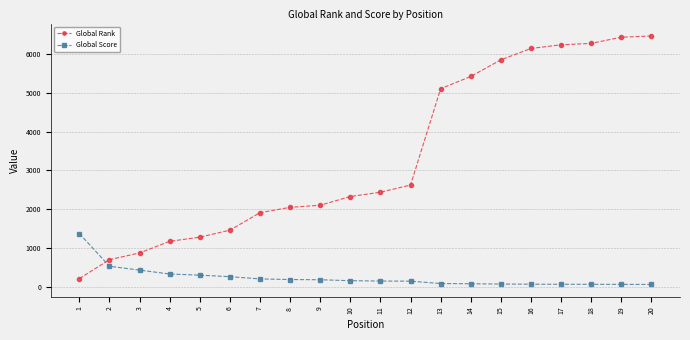

What is the difference between the maximum and minimum values in the Global Score series?

1313